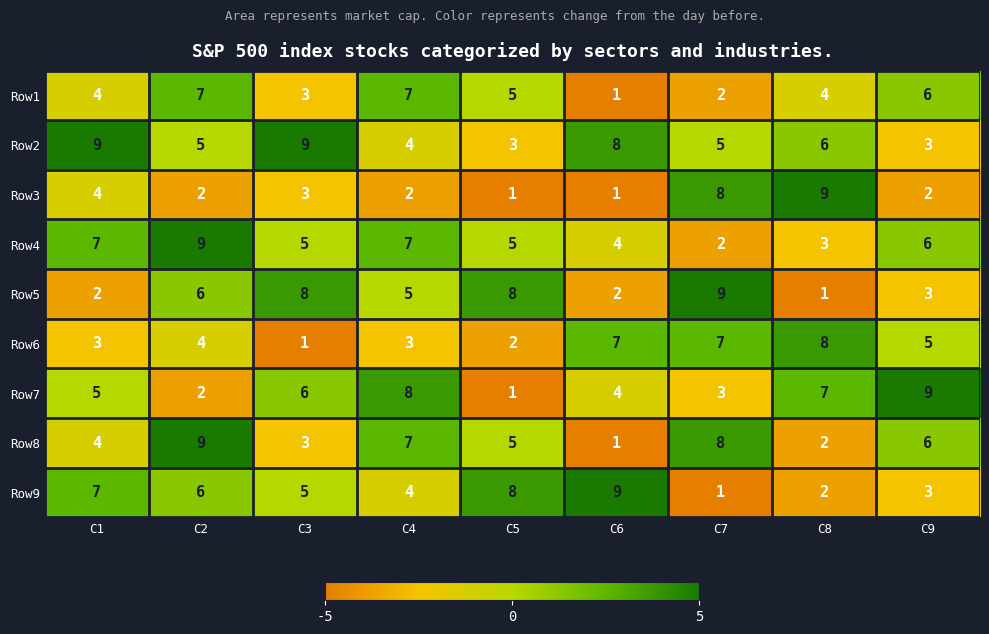

What is the sum of the Row1 values at C4 and C2?

14